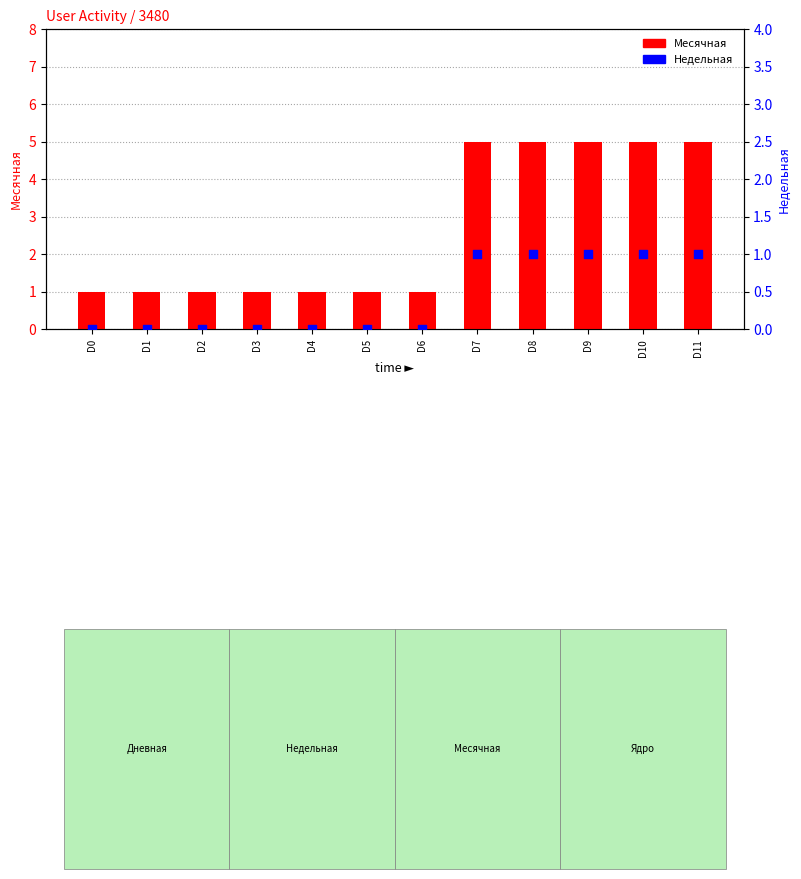

Which series has the widest spread of Y values?

Месячная